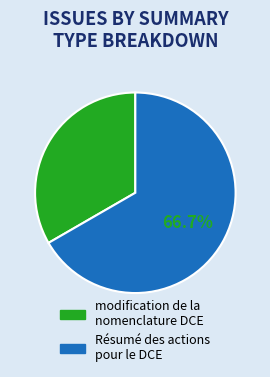

What percentage is the Résumé des actions pour le DCE slice, to the nearest percent?

67%